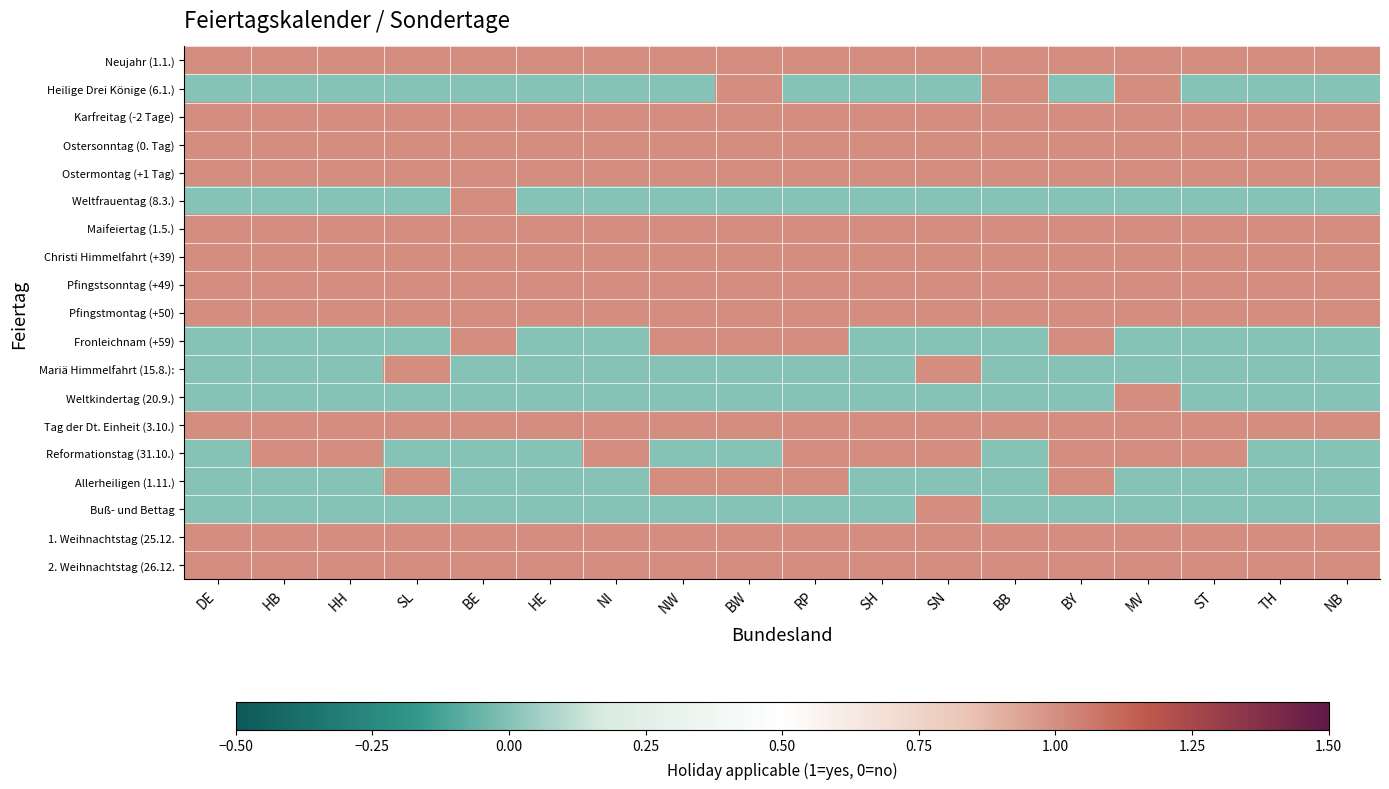

Which series has the largest range (max minus min)?

Heilige Drei Könige (6.1.)